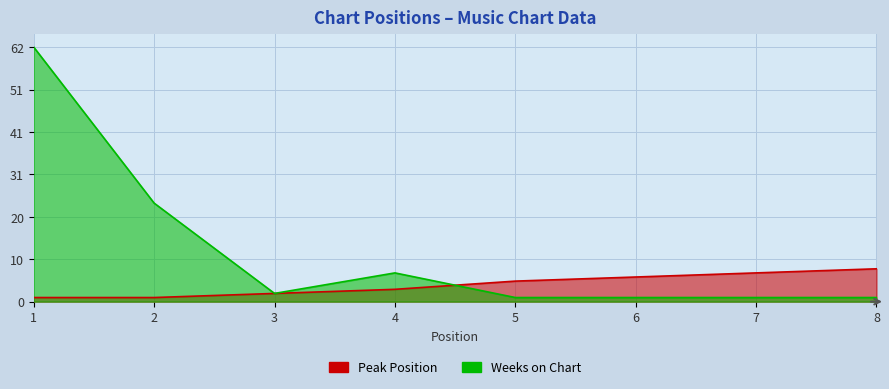

At which label does Peak Position reach its minimum?

1